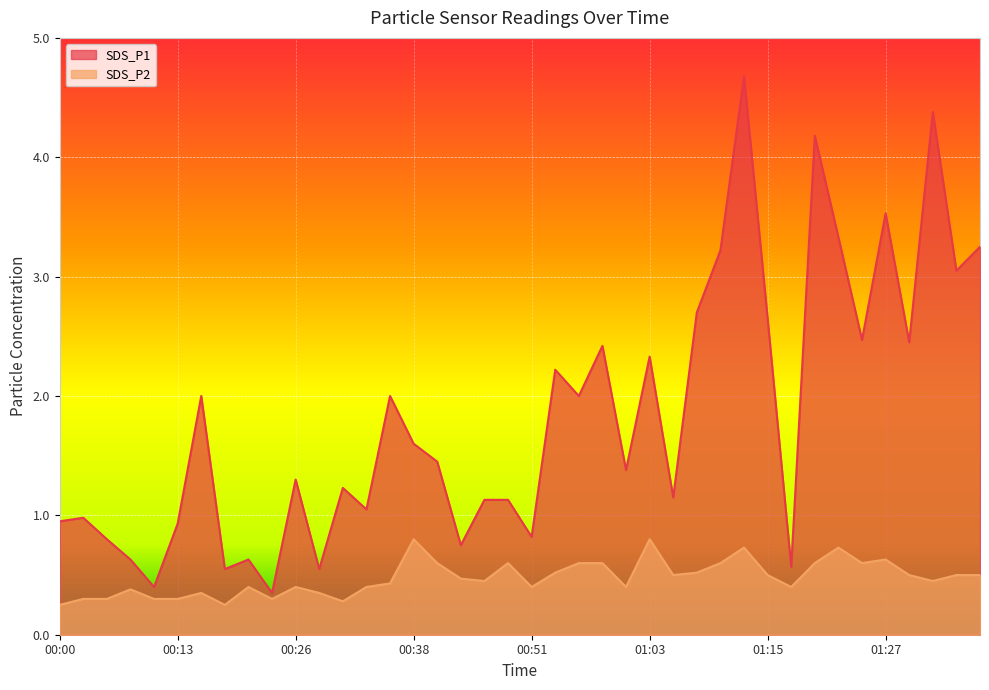

What is the sum of the SDS_P1 values at 00:21 and 01:05?

1.8